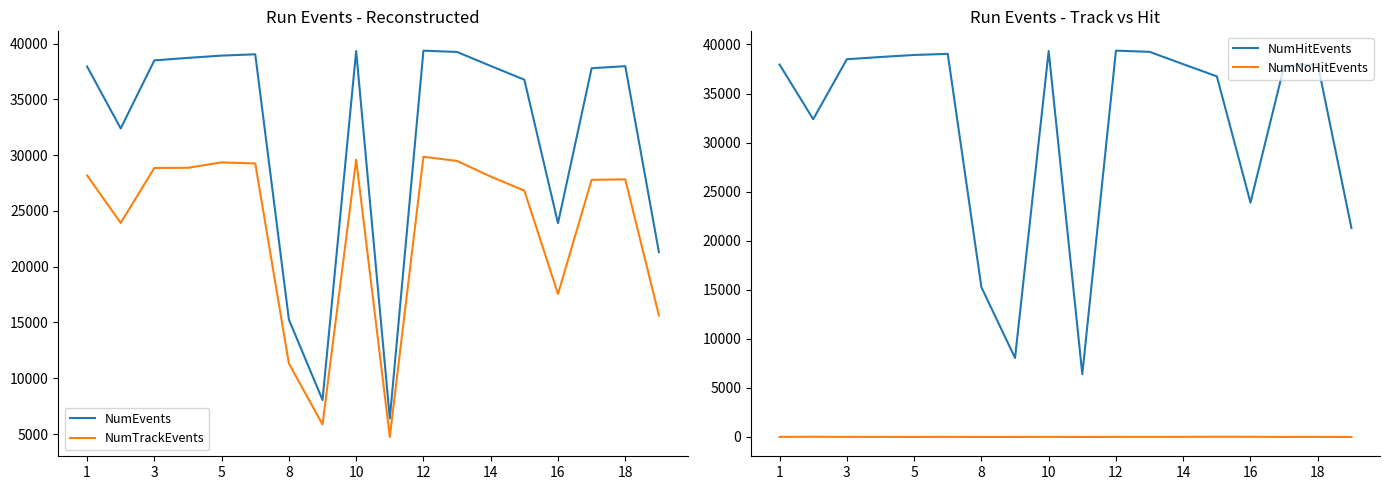

What are all the series names shown in the legend?

NumEvents, NumTrackEvents, NumHitEvents, NumNoHitEvents